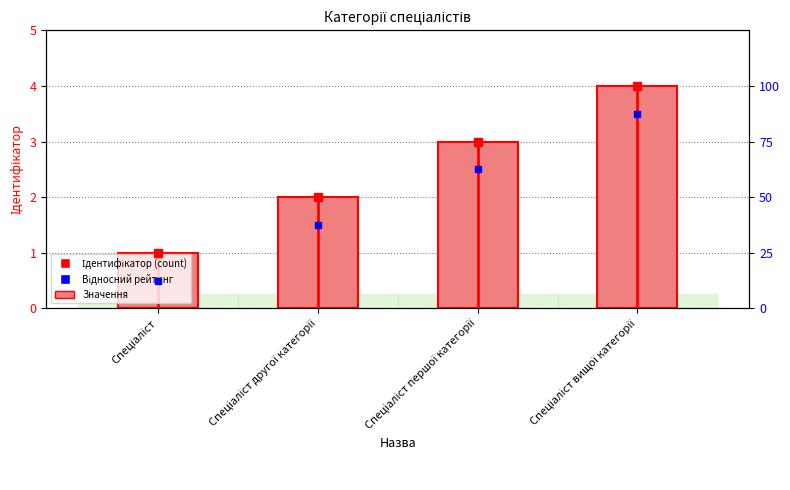

At which label does the data first exceed 3?

Спеціаліст вищої категорії